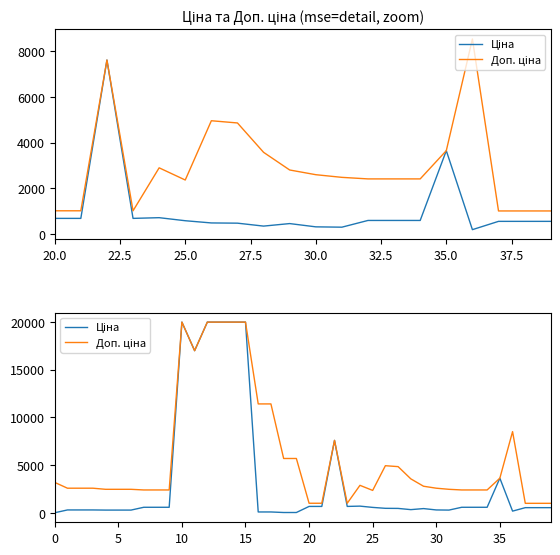

What are all the series names shown in the legend?

Ціна, Доп. ціна